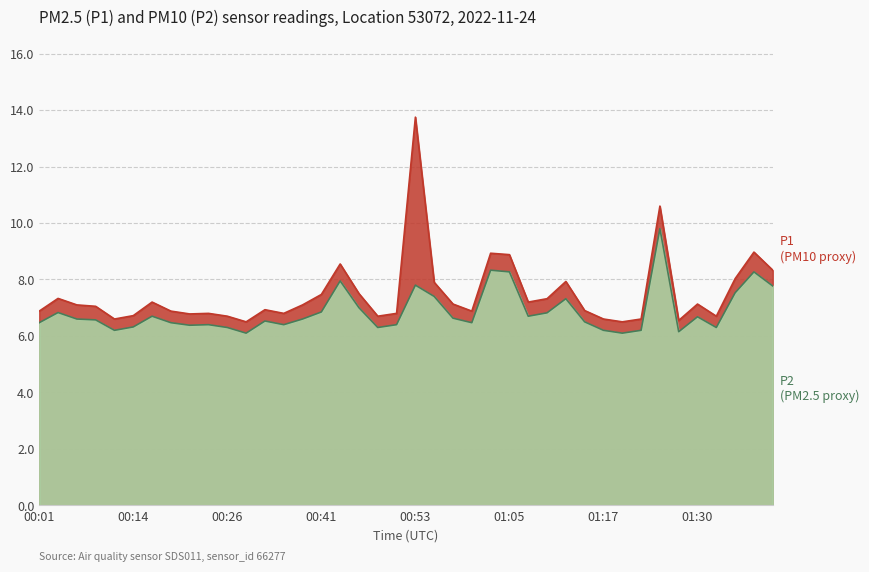

The value of P1 at 01:20 is 6.5. True or false?

True